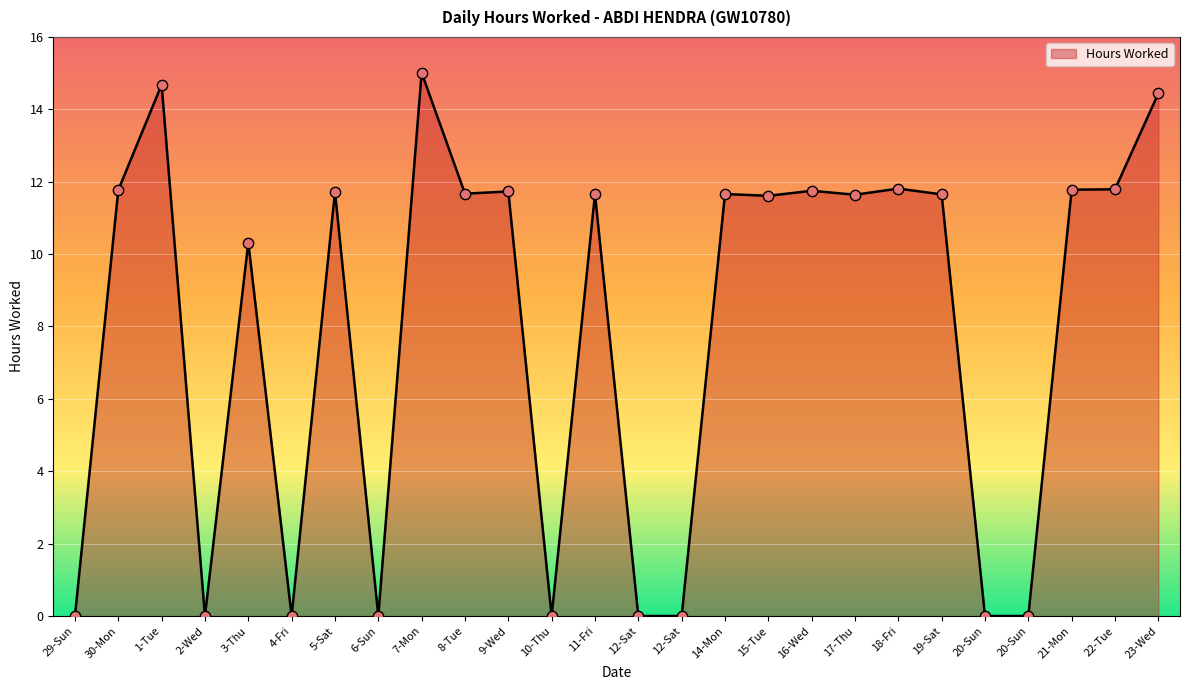

Between 17-Thu and 18-Fri, which is larger?

18-Fri